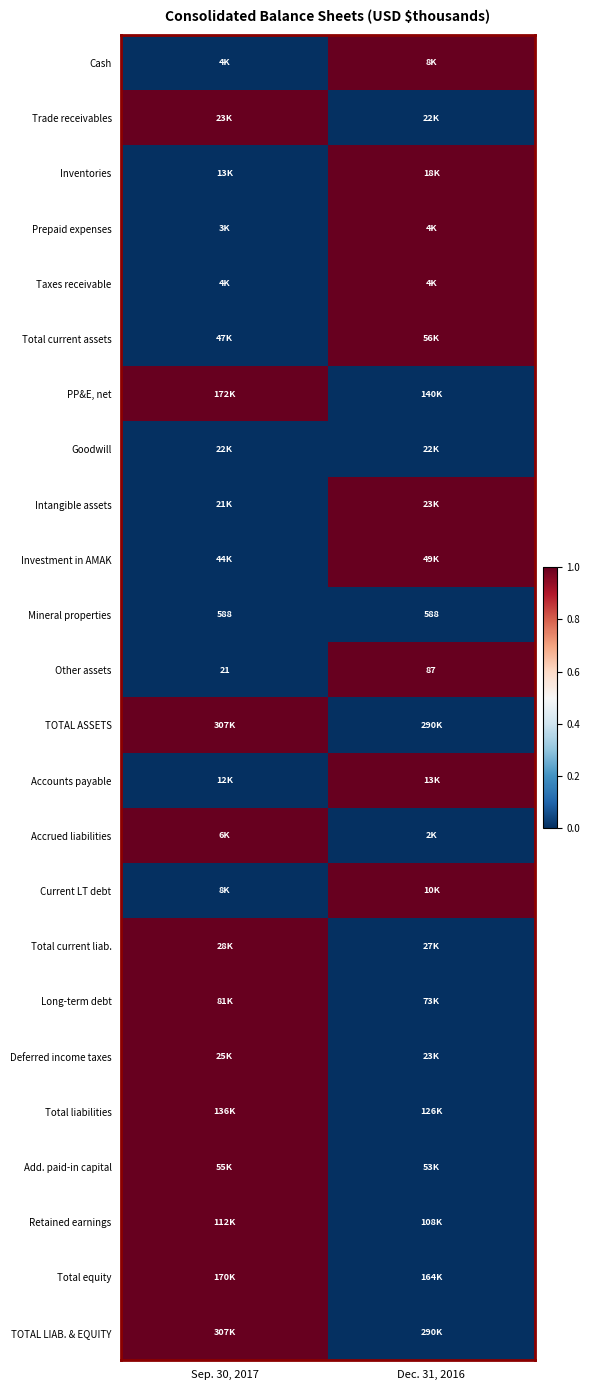

How many series are shown in this chart?

24